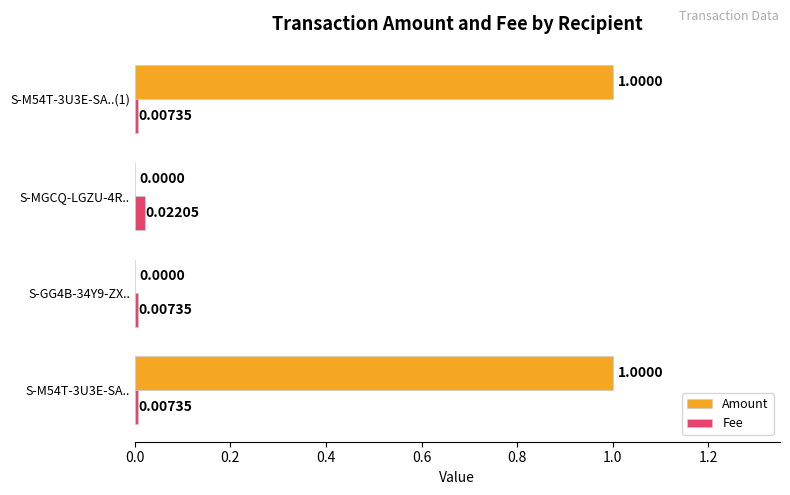

What are all the series names shown in the legend?

Amount, Fee